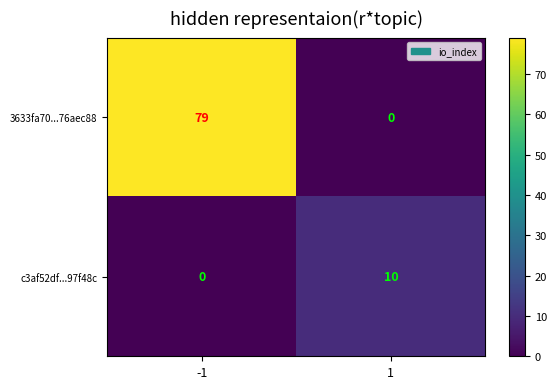

At which category is the sum across all series the highest?

-1